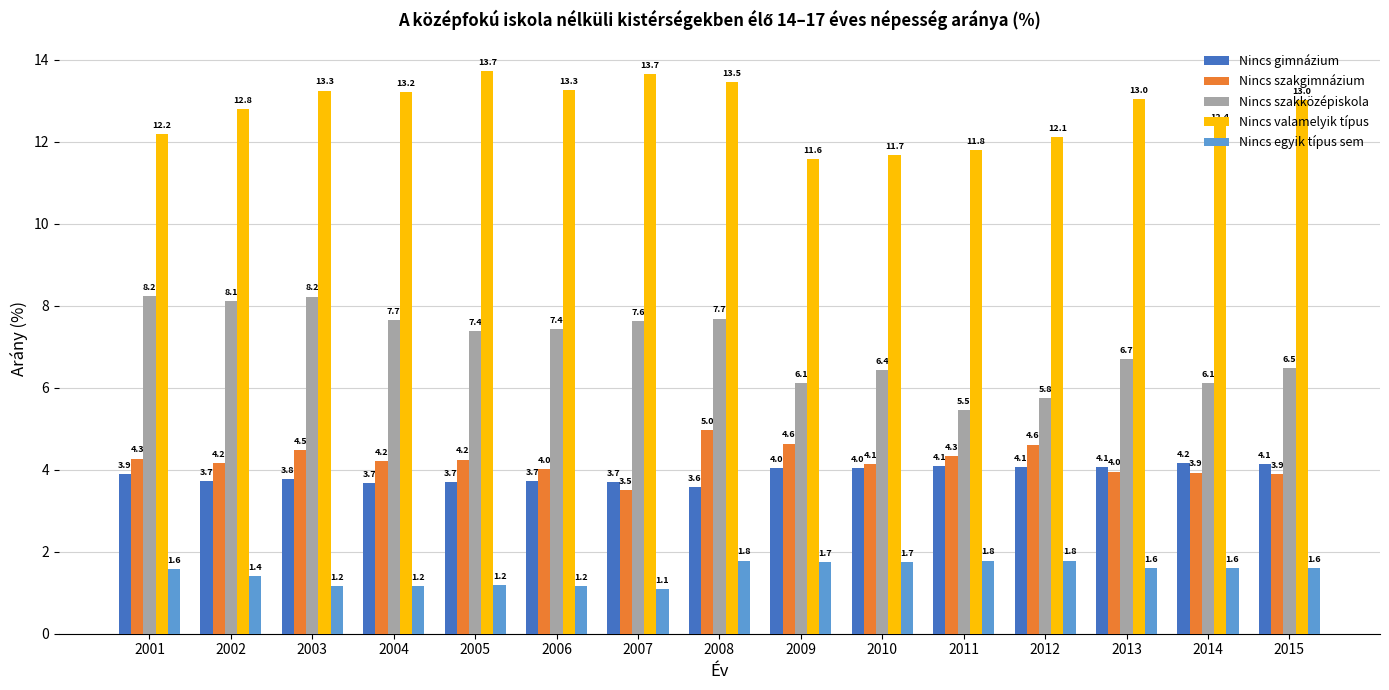

The Nincs valamelyik típus series shows 20.0 at 2012. True or false?

False